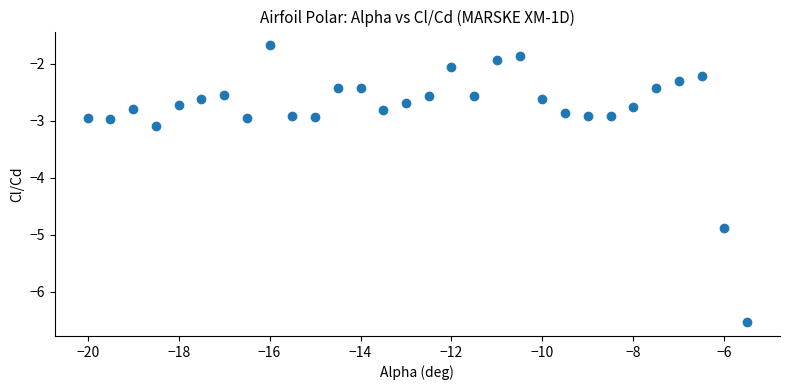

What is the range of X values (max minus min)?

14.5